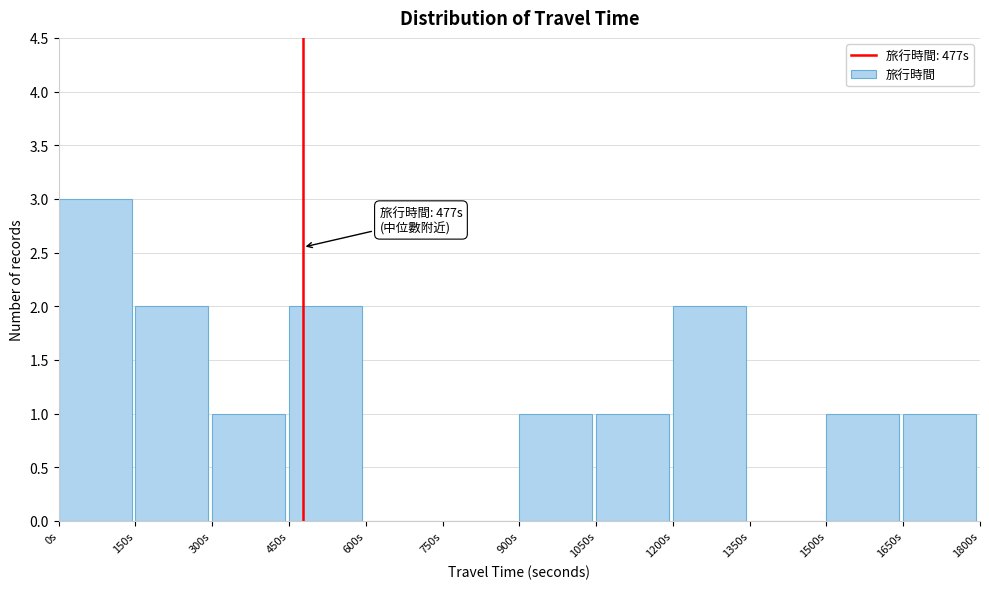

Which range on the x-axis has the tallest bar?

0 to 150